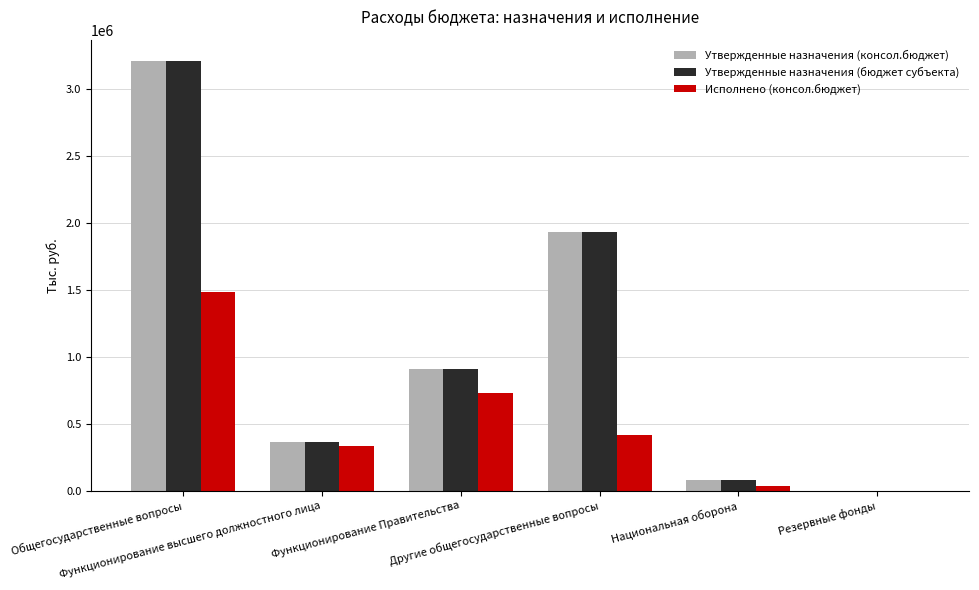

What is the sum of all Утвержденные назначения (бюджет субъекта) values?

6503399.8